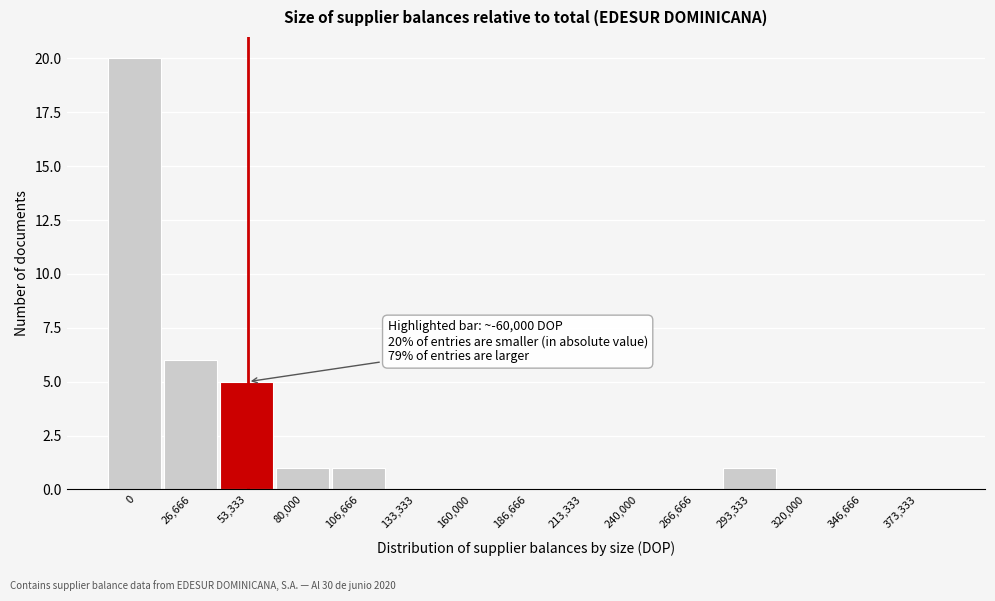

Reading right to left, transcribe all the data shown in this chart.

373,333=0	346,666=0	320,000=0	293,333=1	266,666=0	240,000=0	213,333=0	186,666=0	160,000=0	133,333=0	106,666=1	80,000=1	53,333=5	26,666=6	0=20